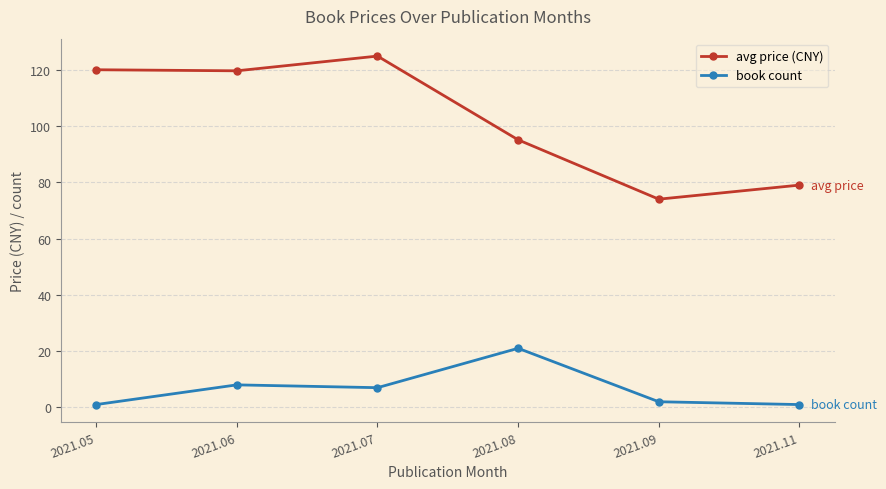

Is this an area chart (filled region under the line)?

No